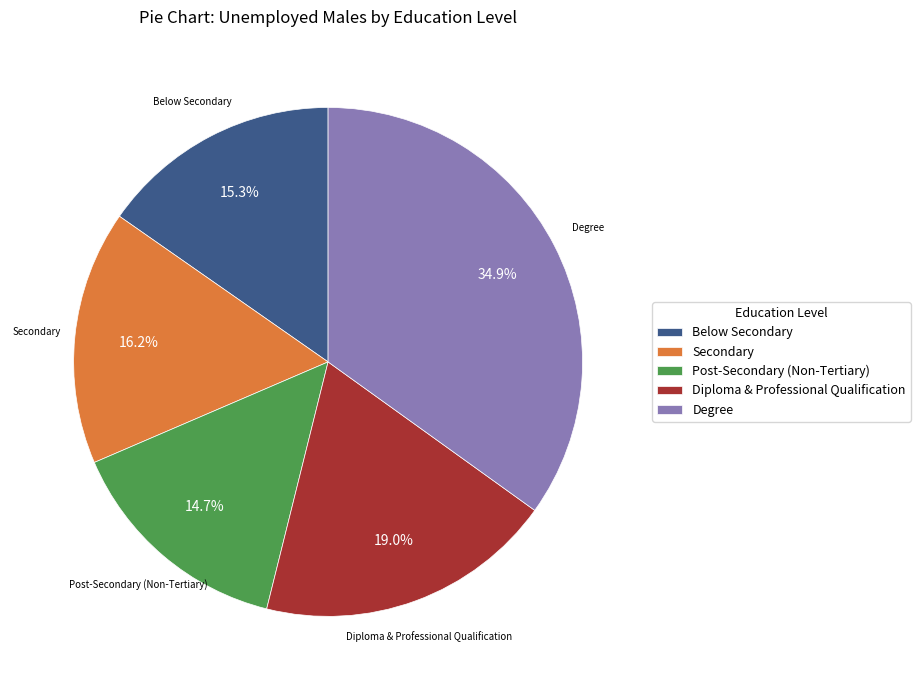

Count the number of slices in the pie.

5